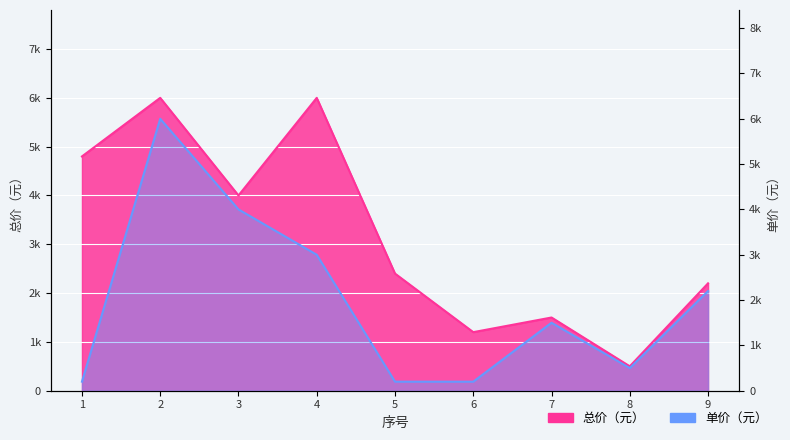

At which category is the sum across all series the highest?

2